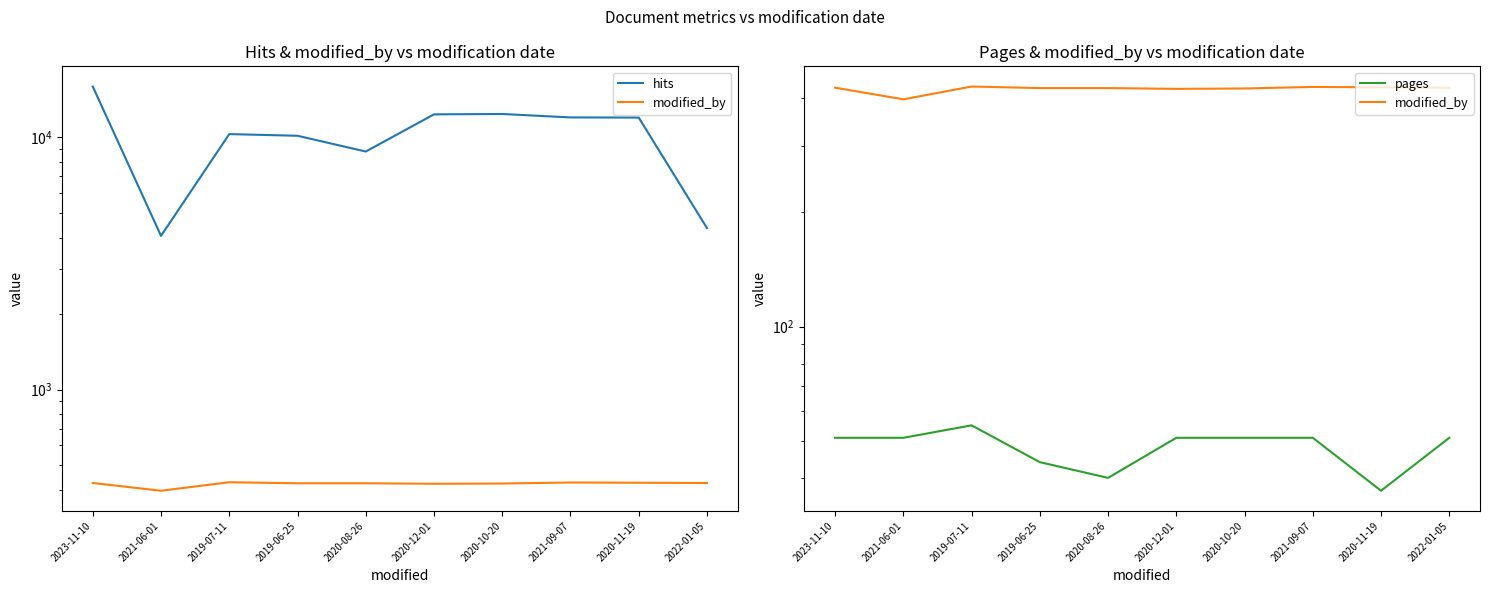

True or false: modified_by and pages cross at least once.

False